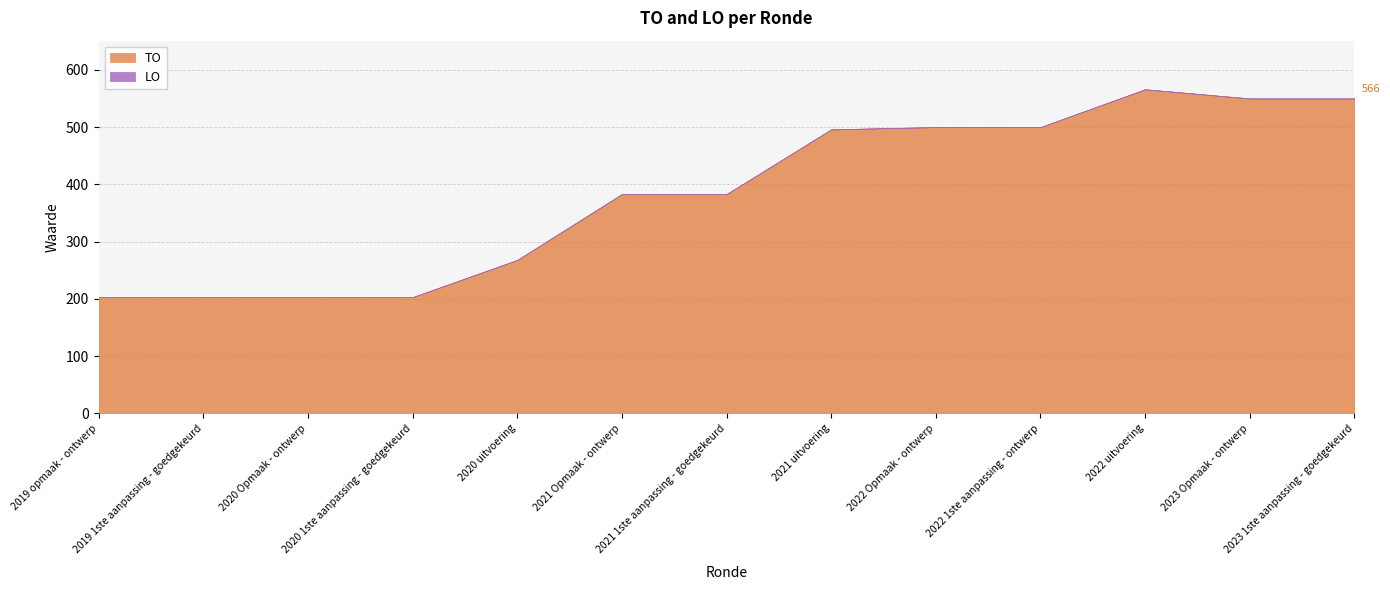

Which category has the highest value across all series?

2022 uitvoering